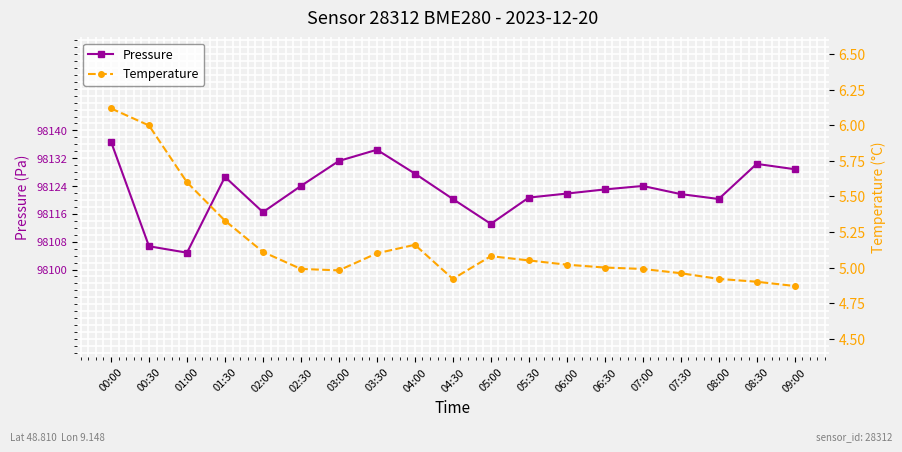

At how many categories does at least one series exceed 83662?

19